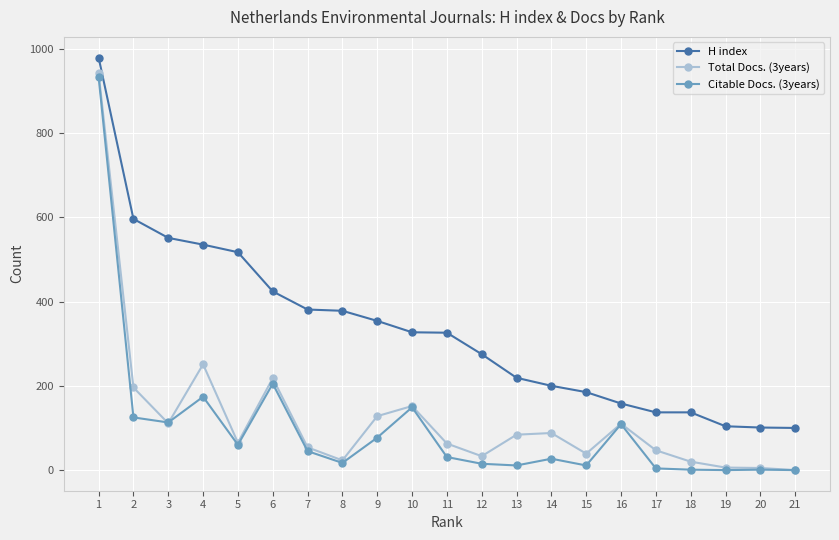

What is the difference between the highest and lowest values at 13?

208